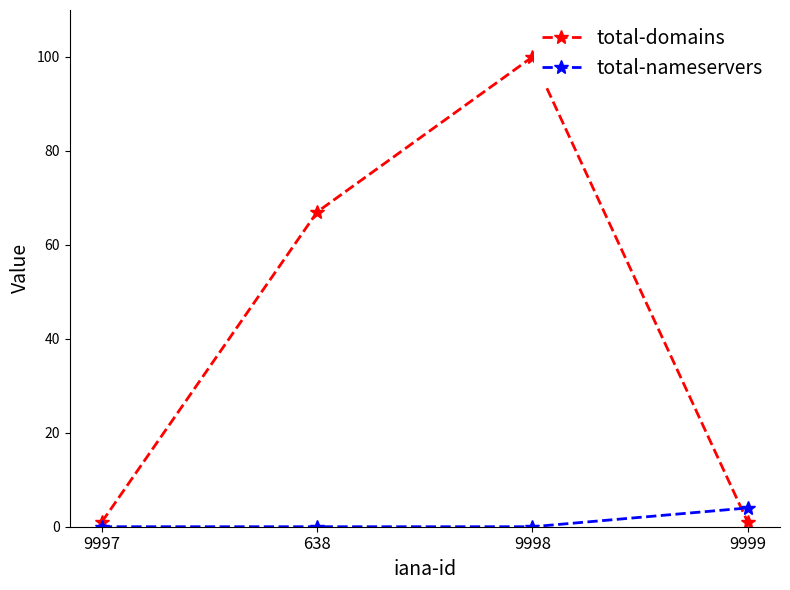

The total-domains series shows 100 at 9998. True or false?

True